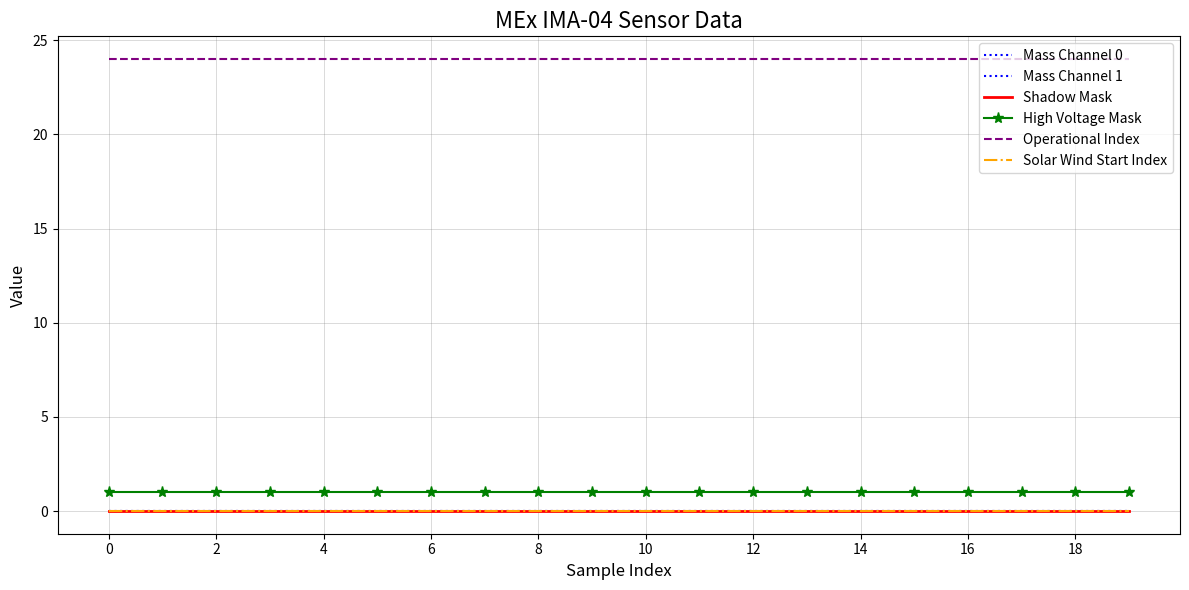

Is this an area chart (filled region under the line)?

No